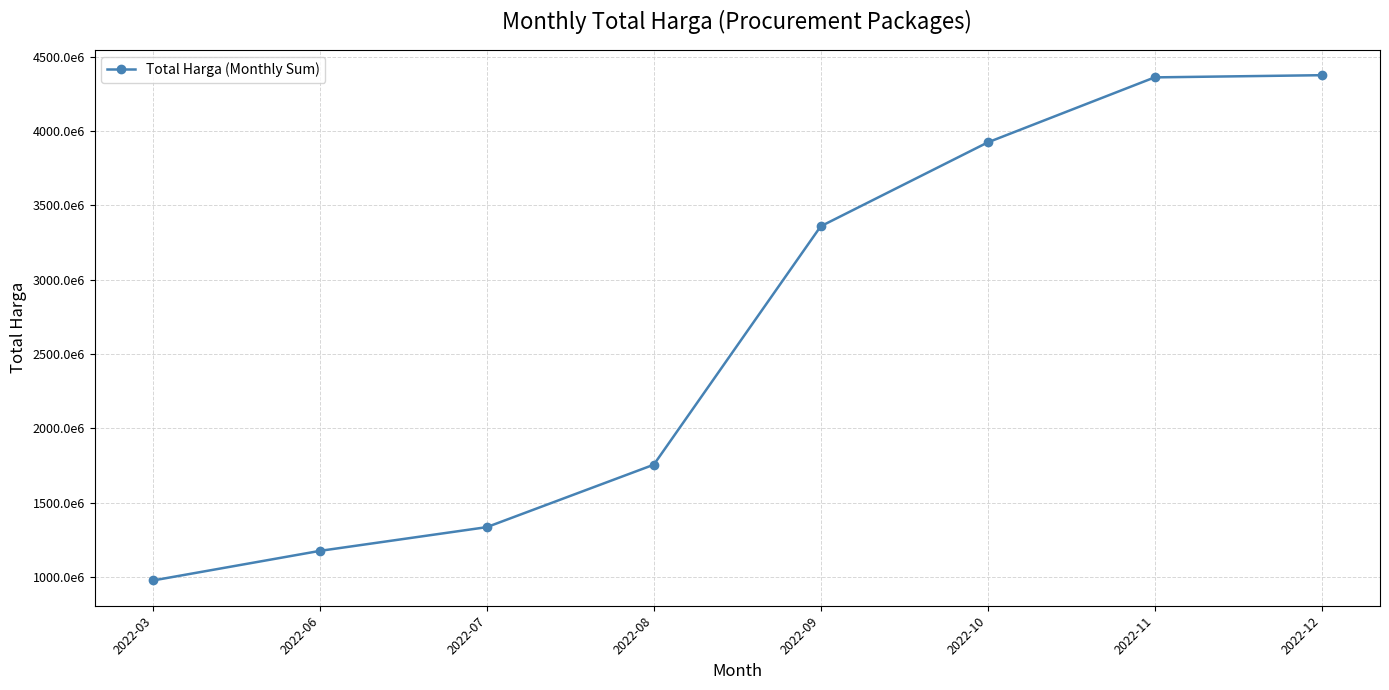

List the labels in order of value, smallest first.

2022-03, 2022-06, 2022-07, 2022-08, 2022-09, 2022-10, 2022-11, 2022-12